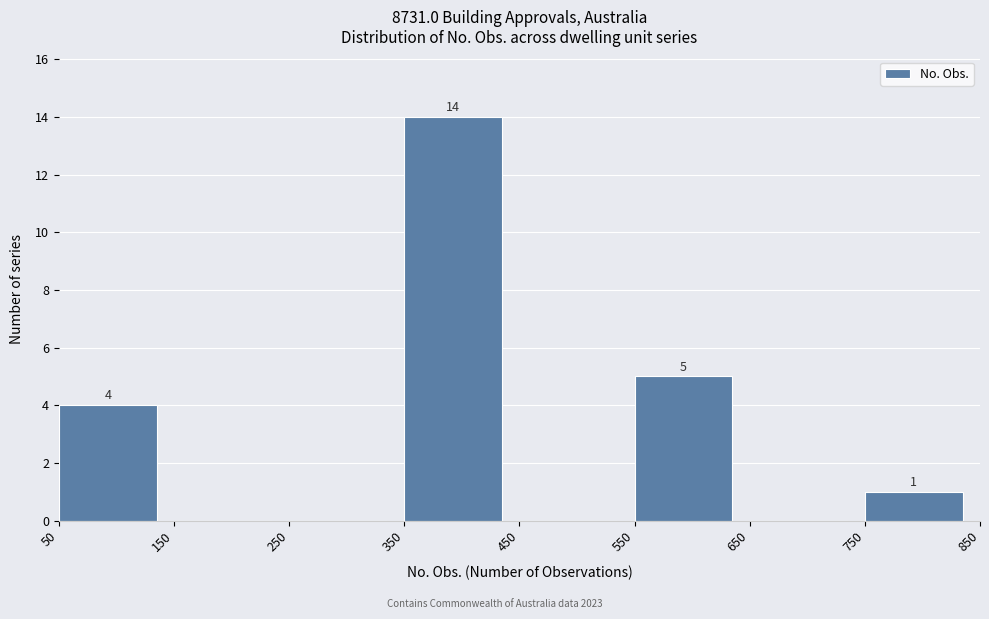

Over which range of the x-axis is the bar tallest?

350 to 450